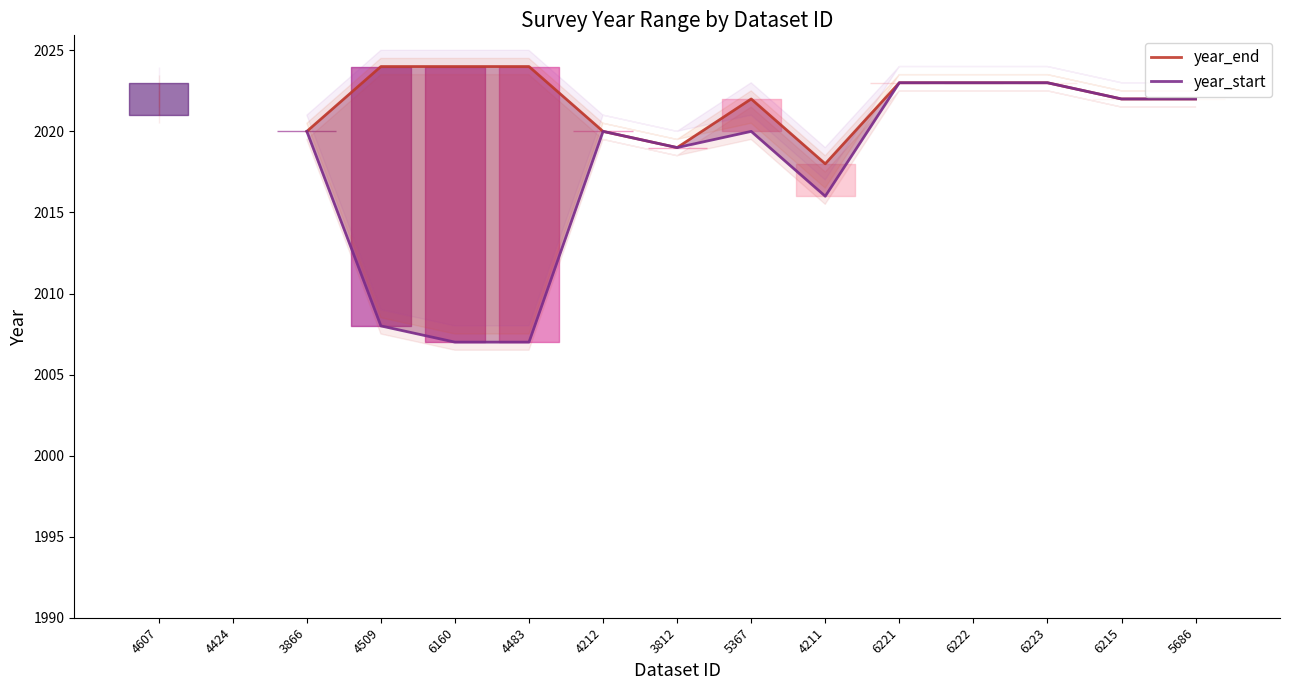

At how many categories does at least one series exceed 2019?

12